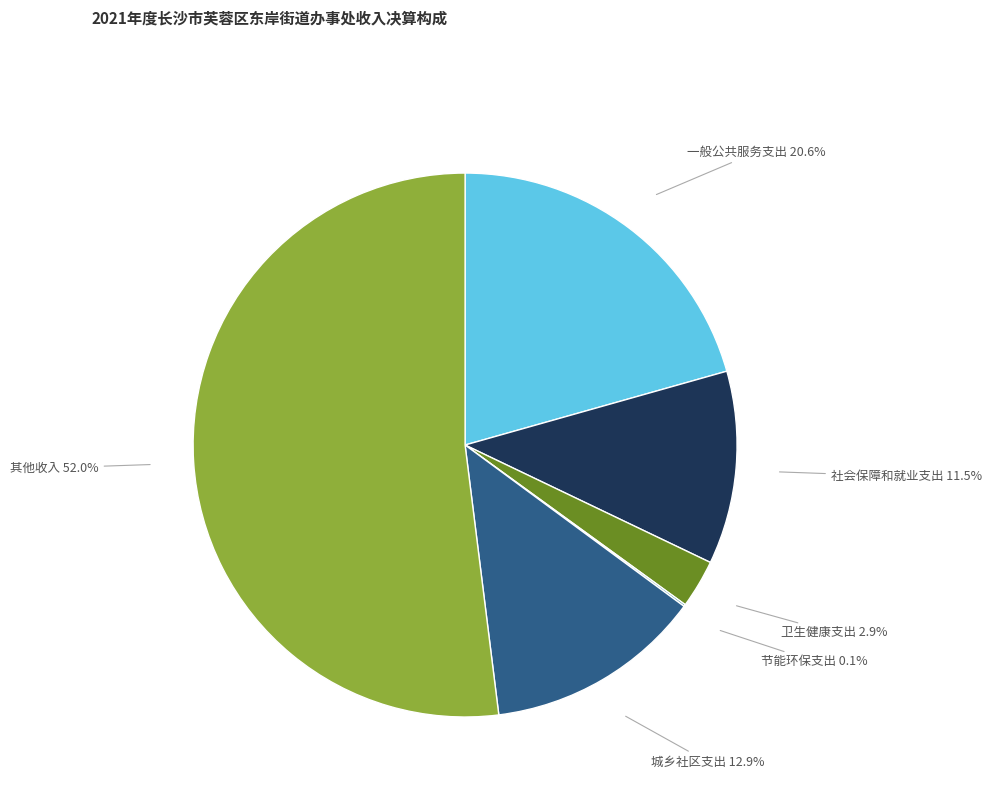

Does any single category account for the majority?

Yes